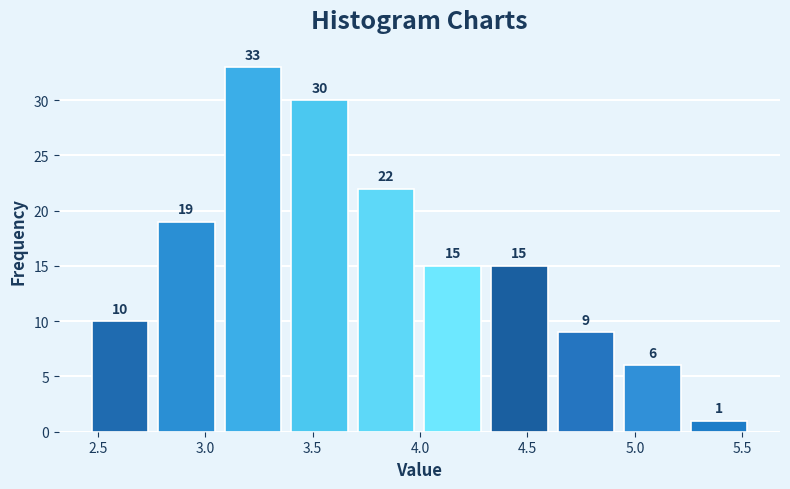

Which range on the x-axis has the tallest bar?

3.09 to 3.40